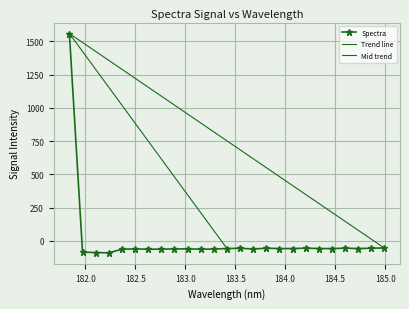

Reading left to right, extract all data points from this chart.

1557.8	-83.8	-87.2	-88.9	-62.2	-59.5	-62.1	-61.1	-59.8	-58.7	-61.9	-60.6	-56.6	-55.0	-60.2	-54.4	-57.1	-56.8	-54.0	-56.8	-57.4	-53.8	-57.1	-54.3	-52.8